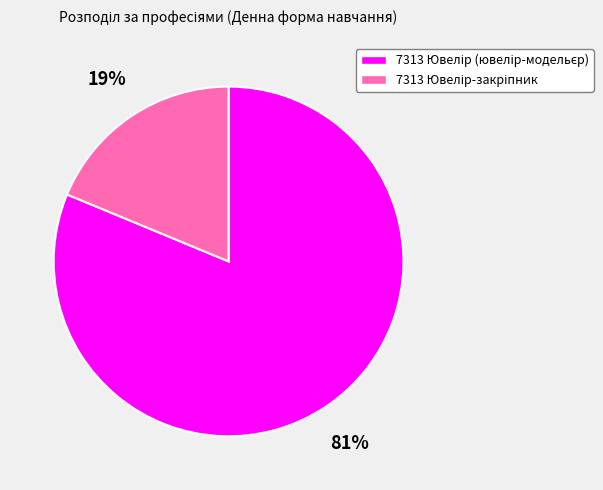

Is there a majority slice in this chart?

Yes